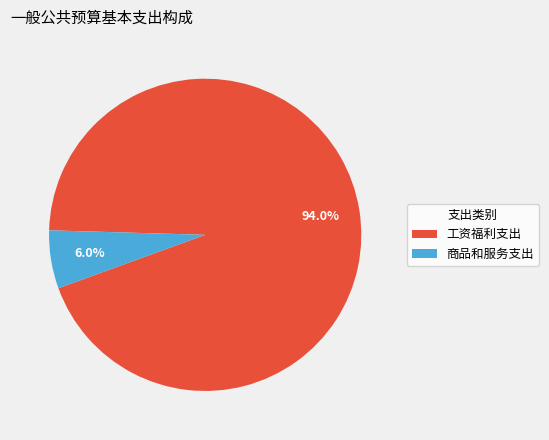

To the nearest percent, what is the combined percentage of 工资福利支出 and 商品和服务支出?

100%